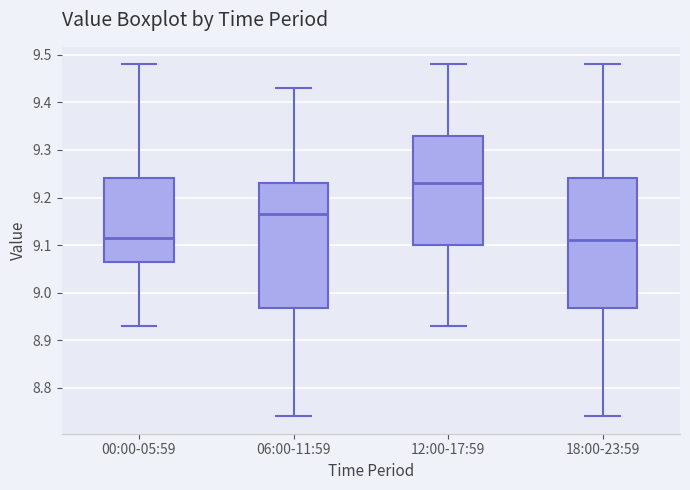

Where does the upper whisker of the box for 18:00-23:59 end on the y-axis? The values are not printed on the chart, so give them approximately, as read against the axis.

9.48